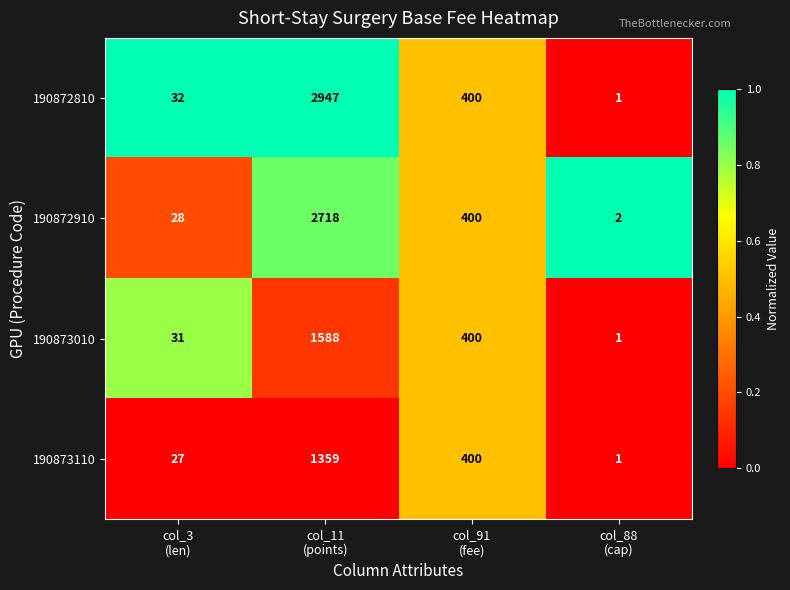

At col_3
(len), list the series in order from smallest to largest.

190873110, 190872910, 190873010, 190872810